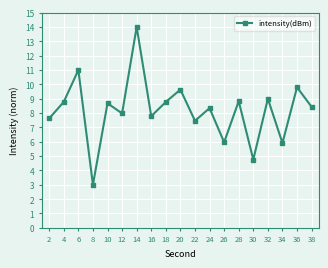

What is the difference between the second highest and minimum values?

8.0